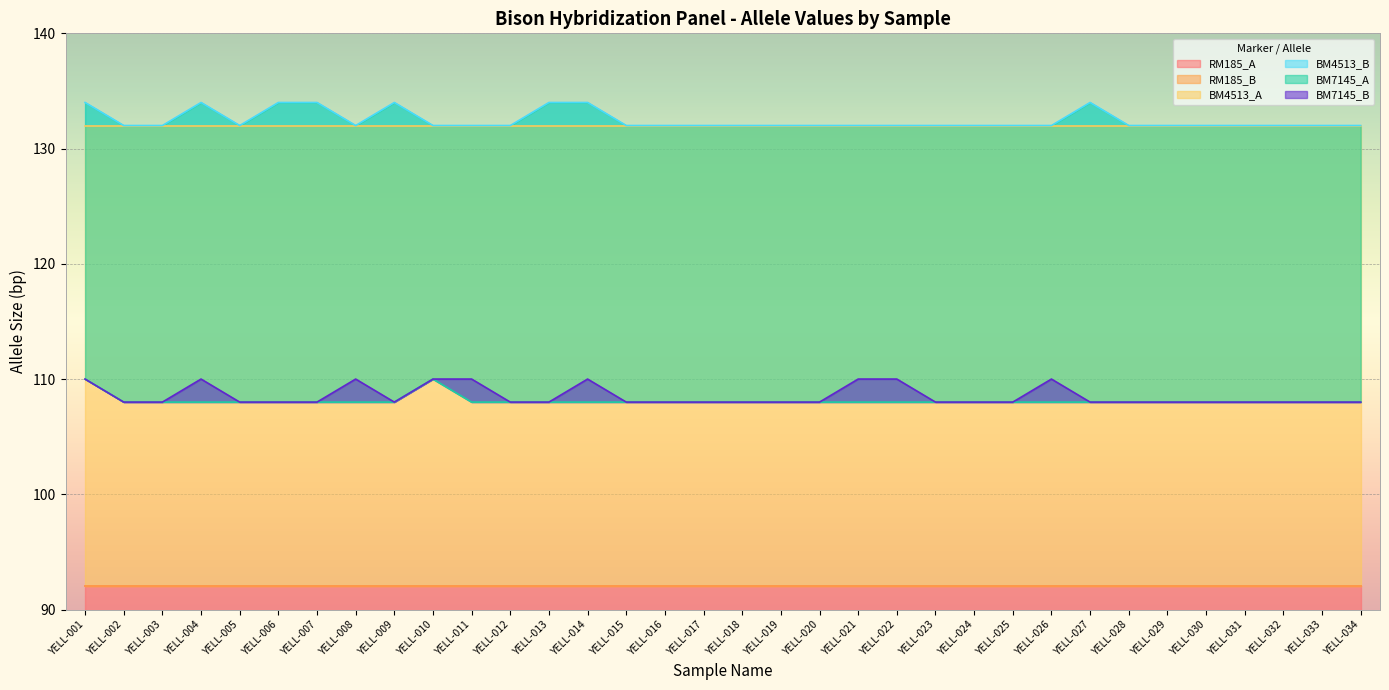

What is the value of the BM4513_B point at the 10th from the left?

132